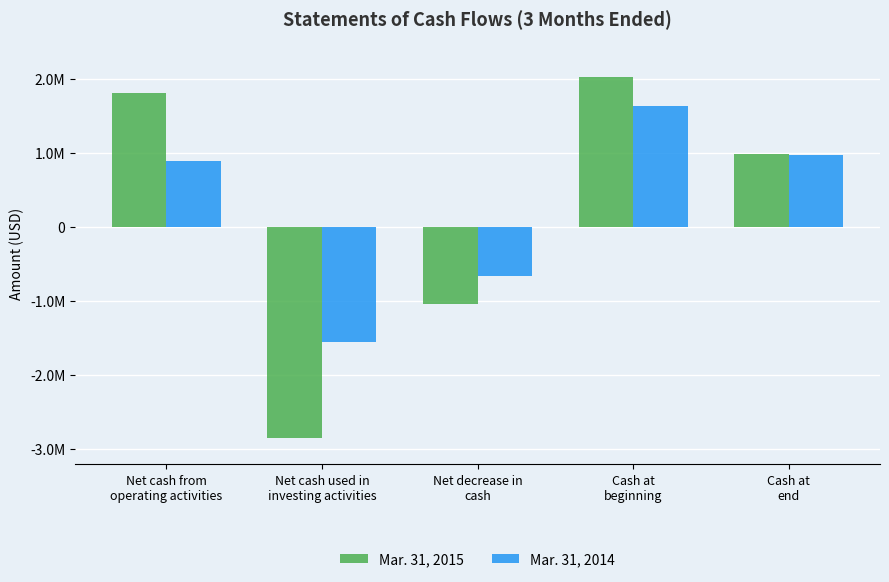

Which series has the largest total across all categories?

Mar. 31, 2014